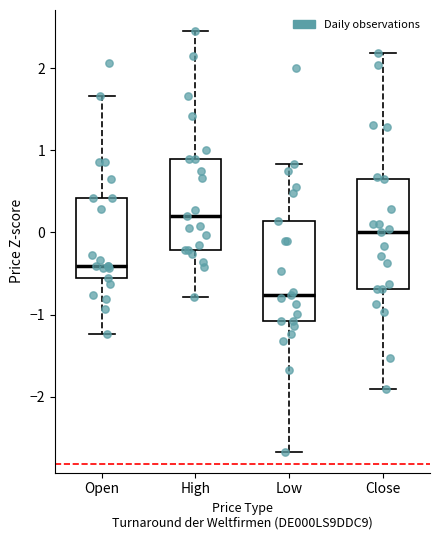

Where does the median line of the box for High sit on the y-axis? The values are not printed on the chart, so give them approximately, as read against the axis.

0.2